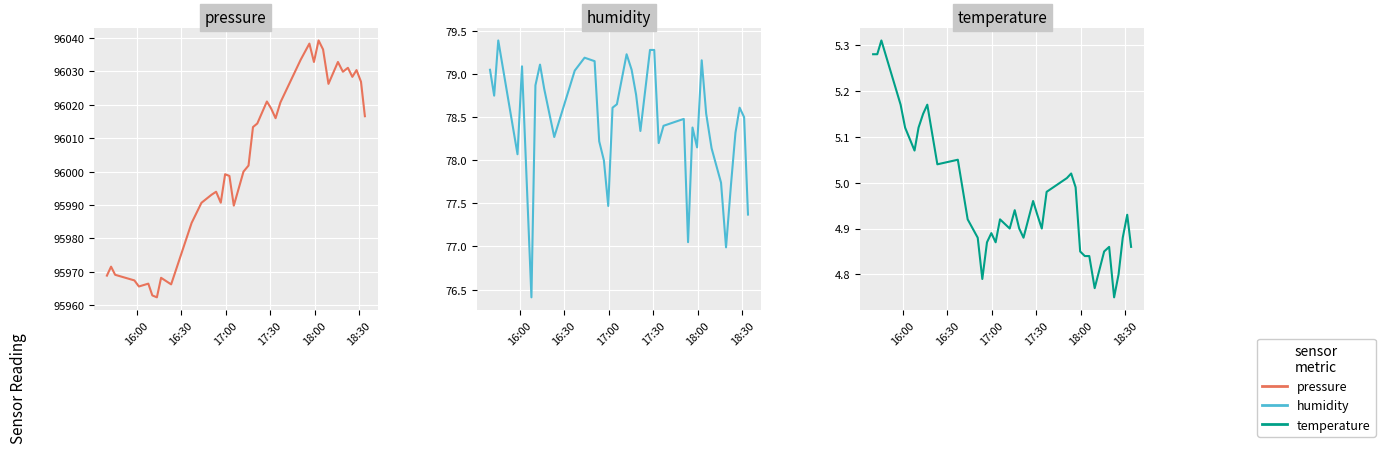

Which series has the largest total across all categories?

pressure